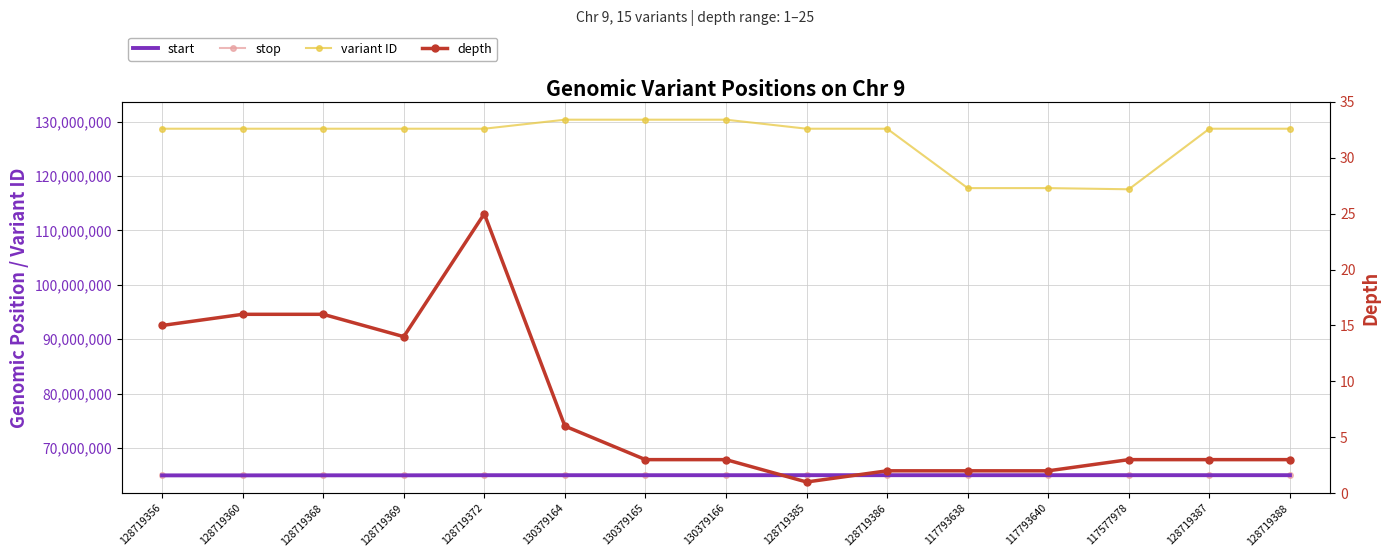

True or false: stop and depth cross at least once.

False